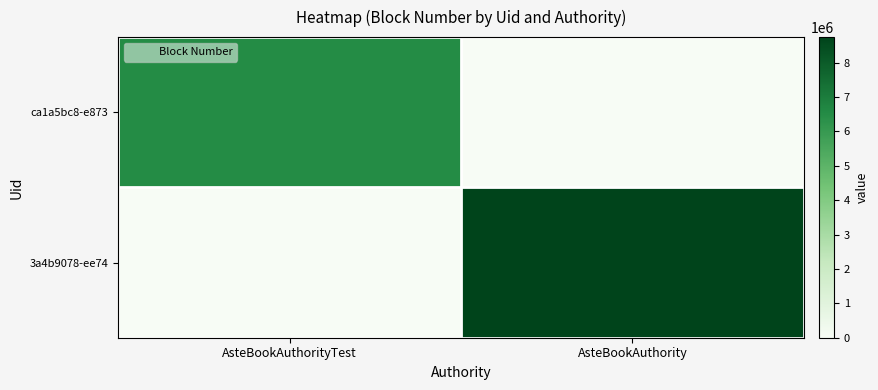

At how many categories does at least one series exceed 6484953?

2